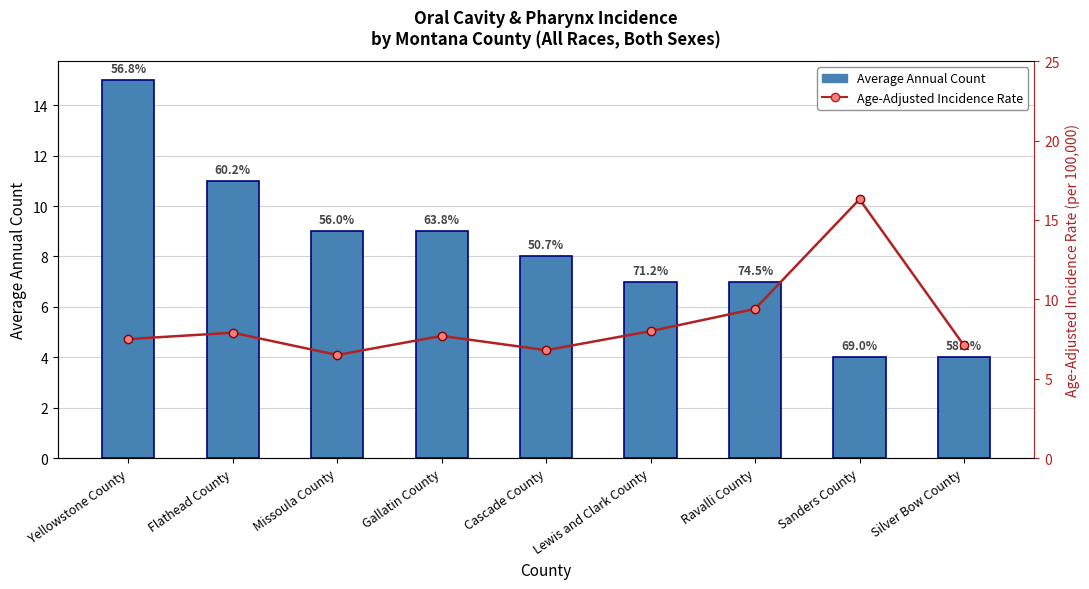

The Age-Adjusted Incidence Rate series shows 11.6 at Cascade County. True or false?

False